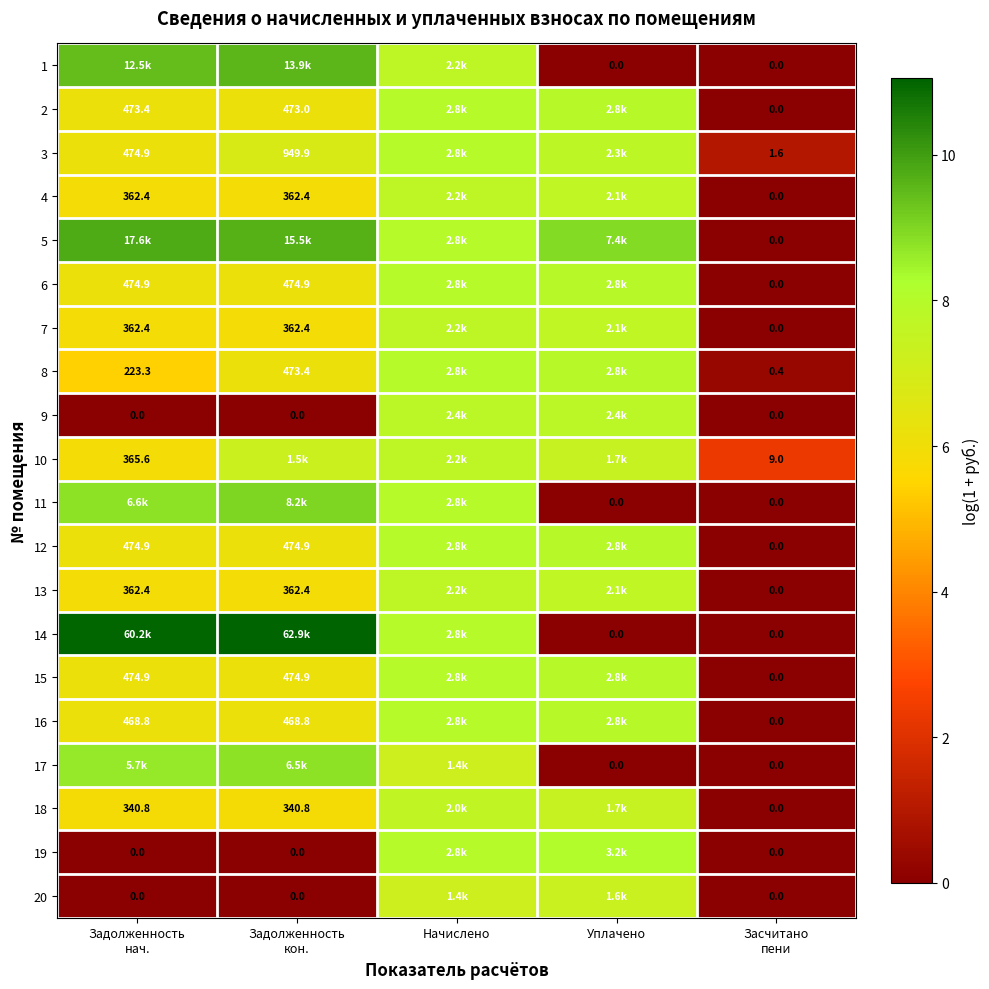

At how many categories does at least one series exceed 1?

5